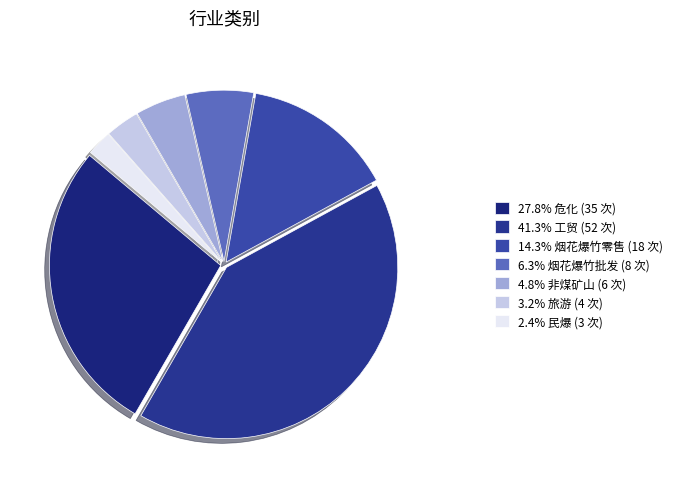

To the nearest percent, what is the average slice percentage?

14%